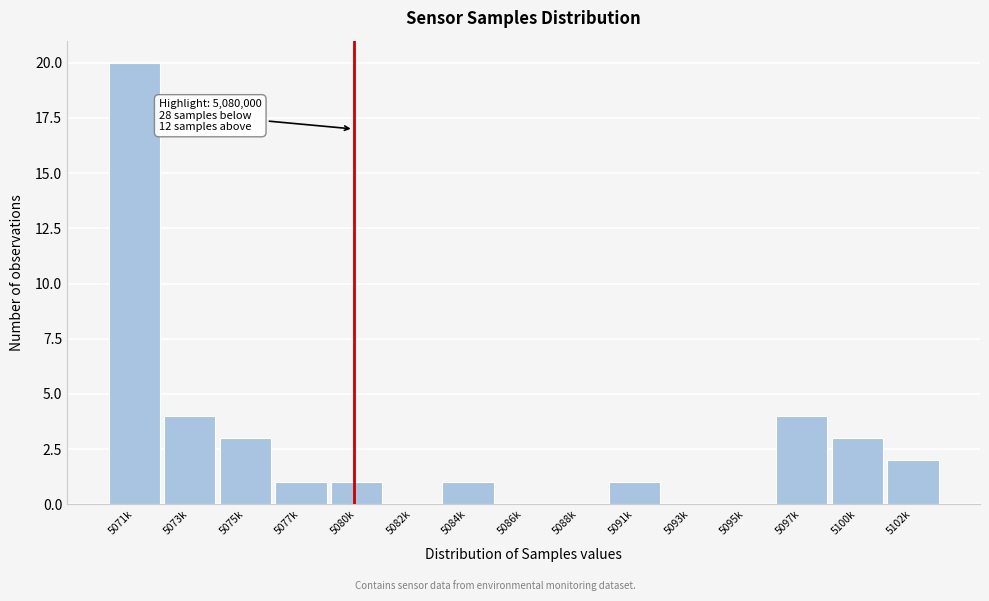

Reading left to right, extract all data points from this chart.

5071k=20	5073k=4	5075k=3	5077k=1	5080k=1	5082k=0	5084k=1	5086k=0	5088k=0	5091k=1	5093k=0	5095k=0	5097k=4	5100k=3	5102k=2